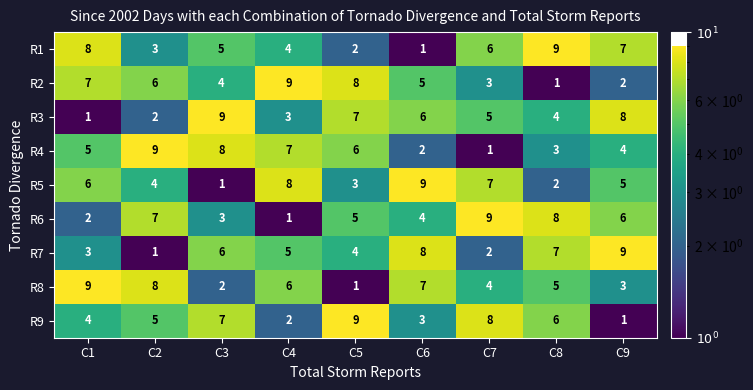

How many series are shown in this chart?

9